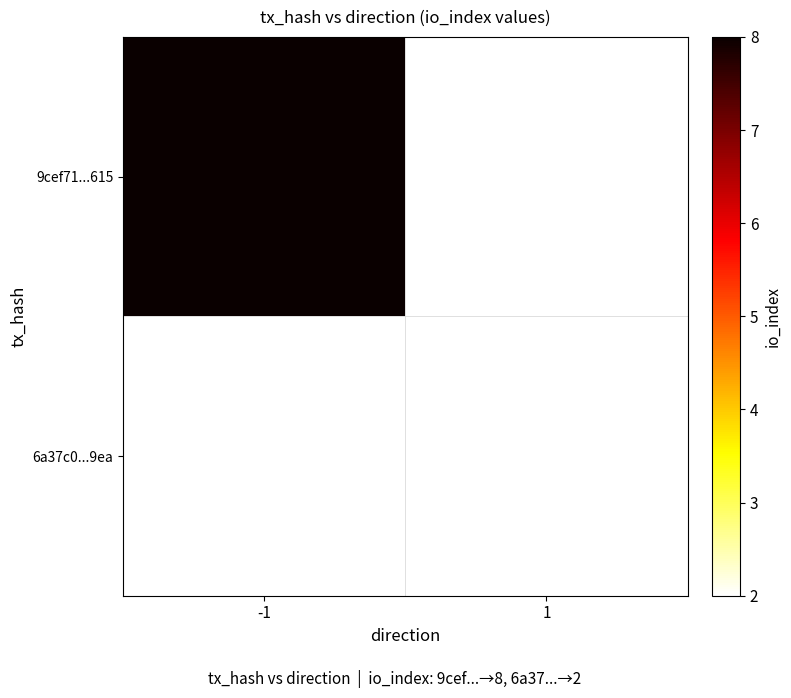

Is it true that 9cef71...615 equals 5.0 at -1?

False